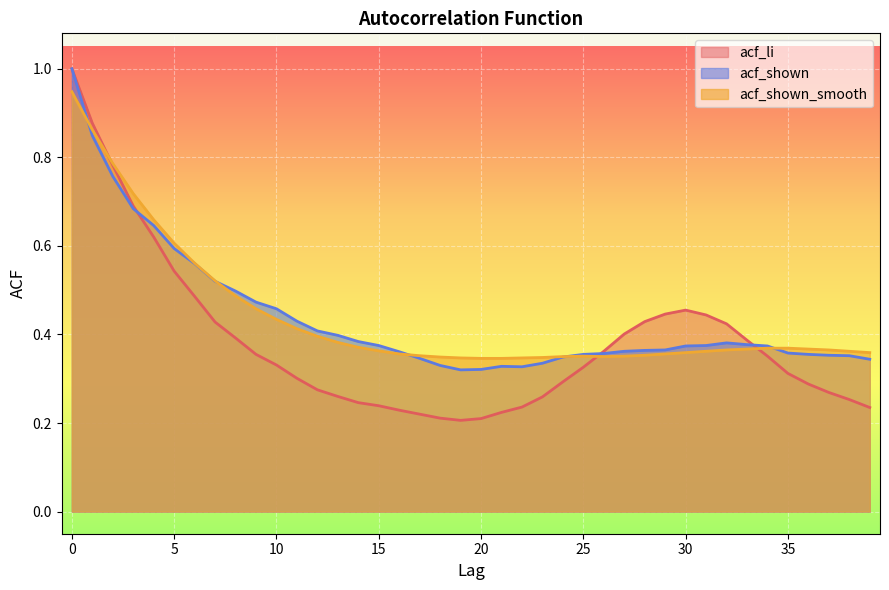

At which label is acf_li closest to 0?

19